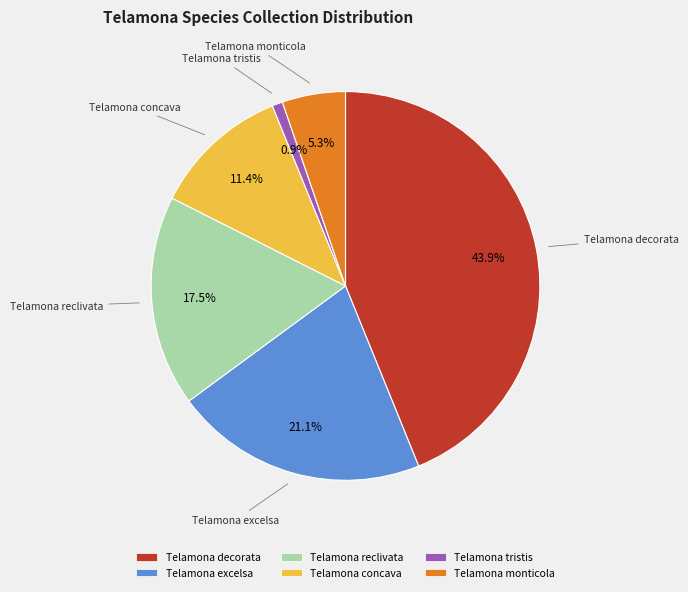

To the nearest percent, what is the difference between the largest and smallest slice percentages?

43%